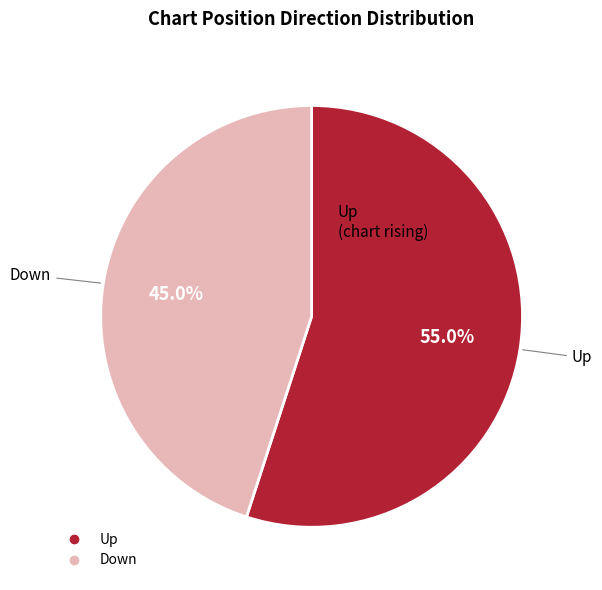

Is there any slice that represents more than half of the pie?

Yes